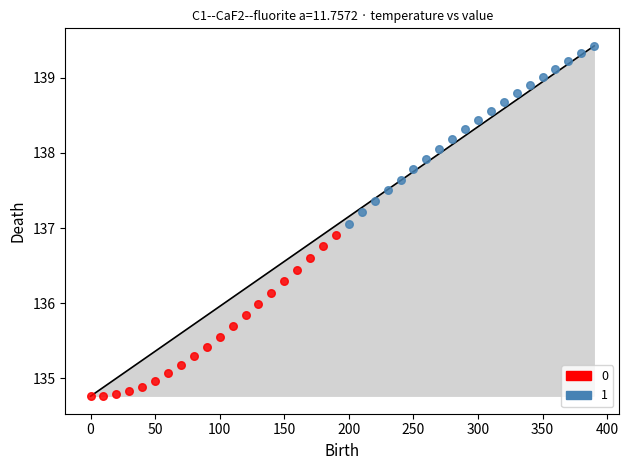

Which series contains the highest Y value?

1